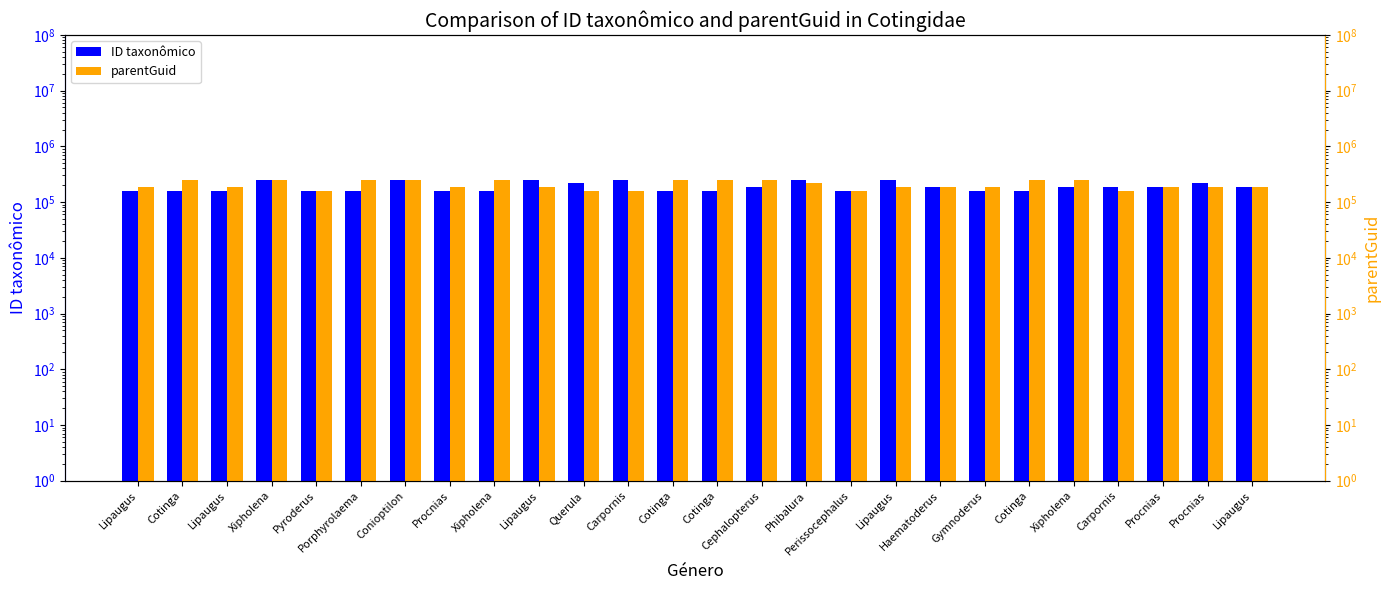

Reading left to right, transcribe all the data shown in this chart.

ID taxonômico: 155421	156837	155665	249583	155655	155424	249590	156916	155644	249577	218491	249594	156896	155652	187045	249579	155646	249593	186580	156857	156873	187031	187043	187038	218493	186589
parentGuid: 186586	249607	186586	249605	155429	249609	249602	187078	249605	186586	157048	155669	249607	249607	249600	218513	157007	186586	187048	187052	249607	249605	155669	187078	187078	186586